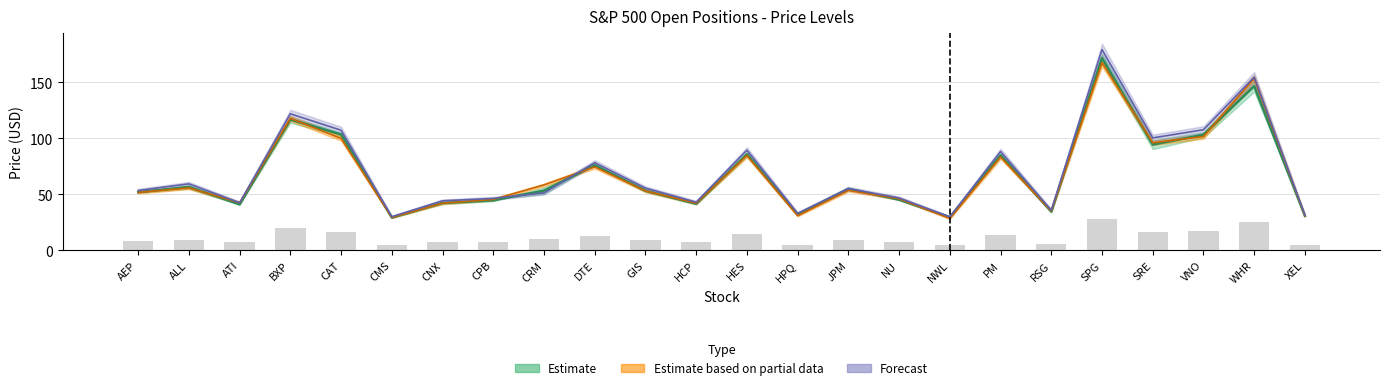

At which category does the chart reach its peak across all series?

SPG